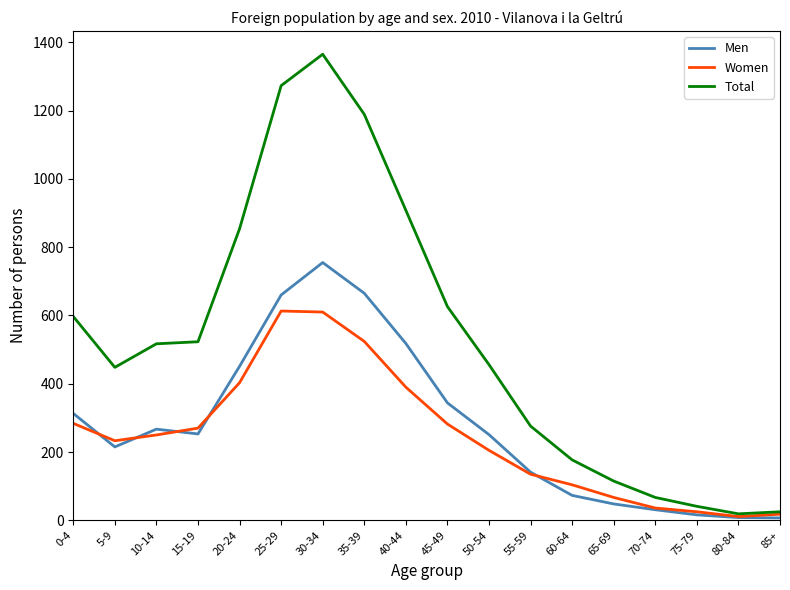

How many lines are shown in the chart?

3